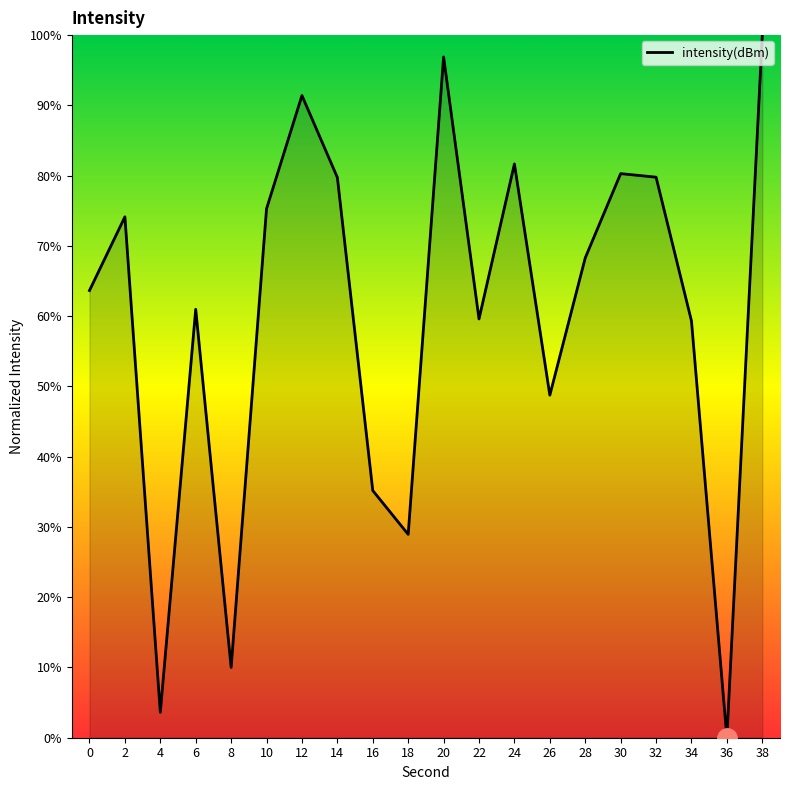

True or false: the data shows 40.4 at 10.

False